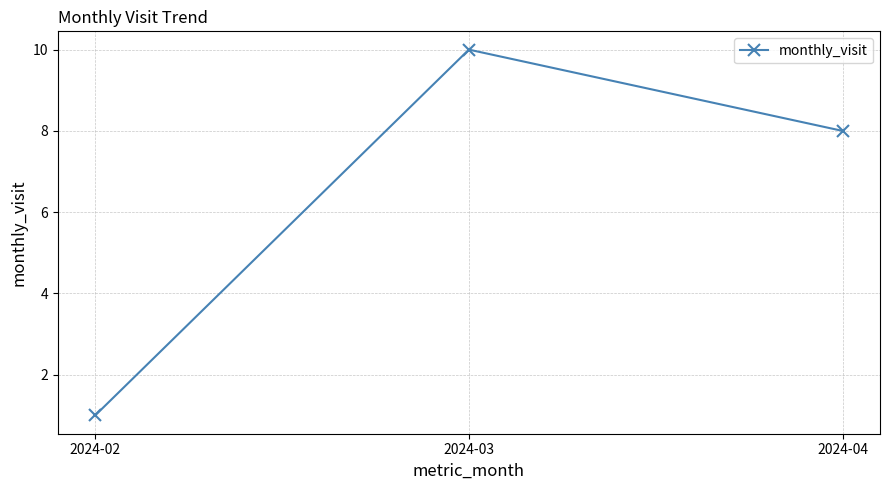

What is the value of the 1st point from the left?

1